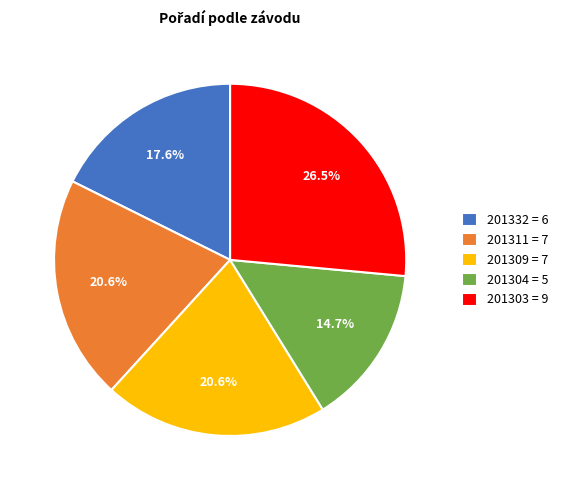

How many slices are in this pie chart?

5